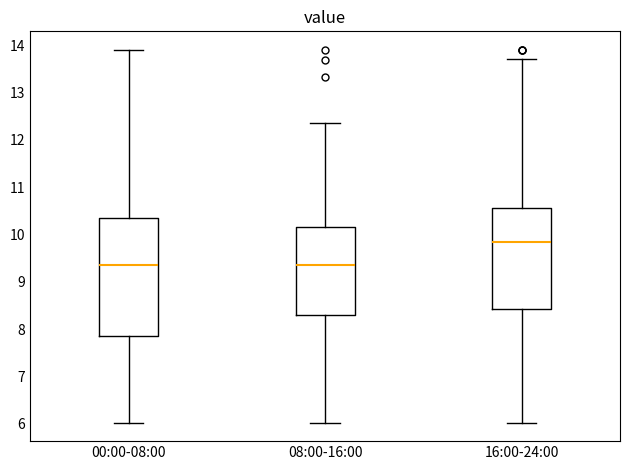

Which box is the tallest, from its lower edge to its upper edge?

00:00-08:00